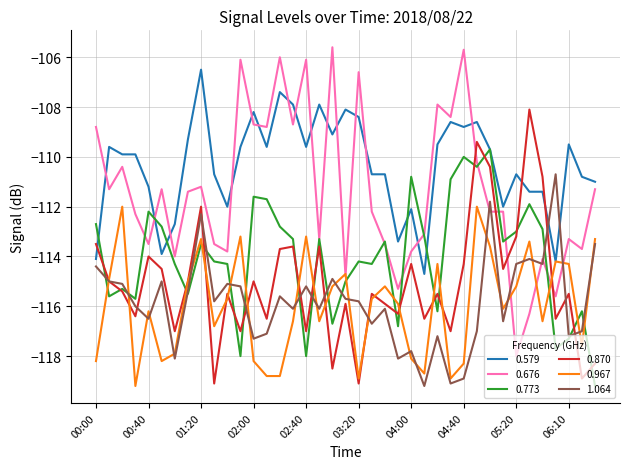

What is the average value of the 1.064 series?

-115.8